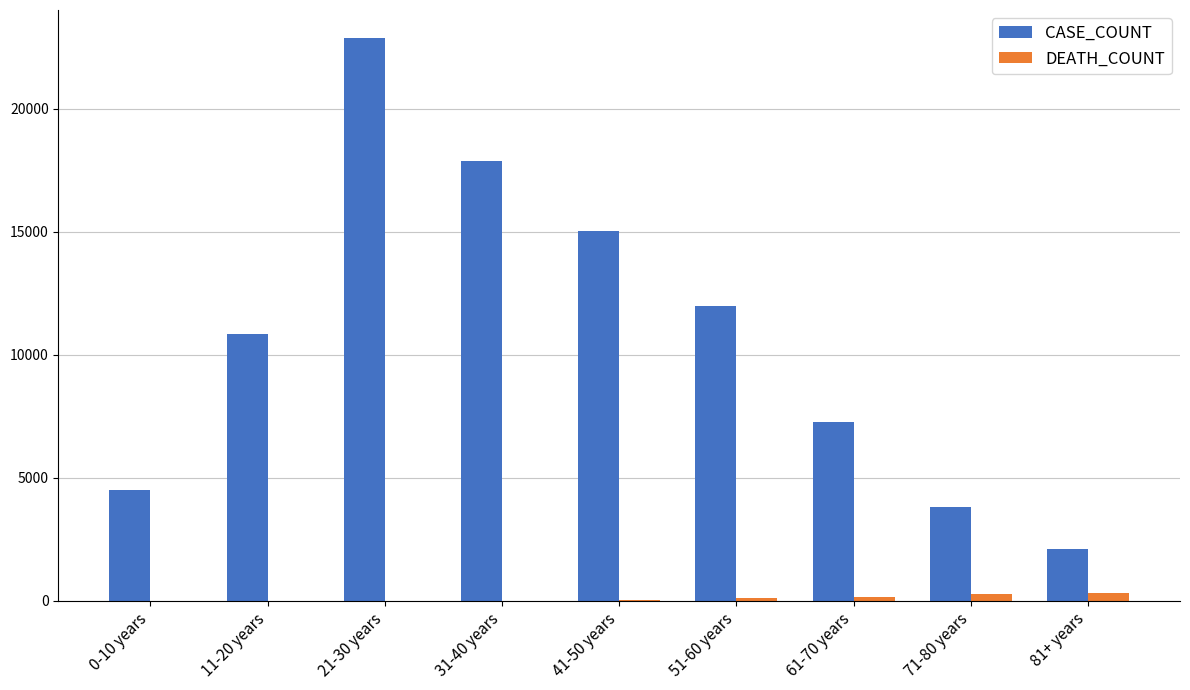

What is the average value of the DEATH_COUNT series?

109